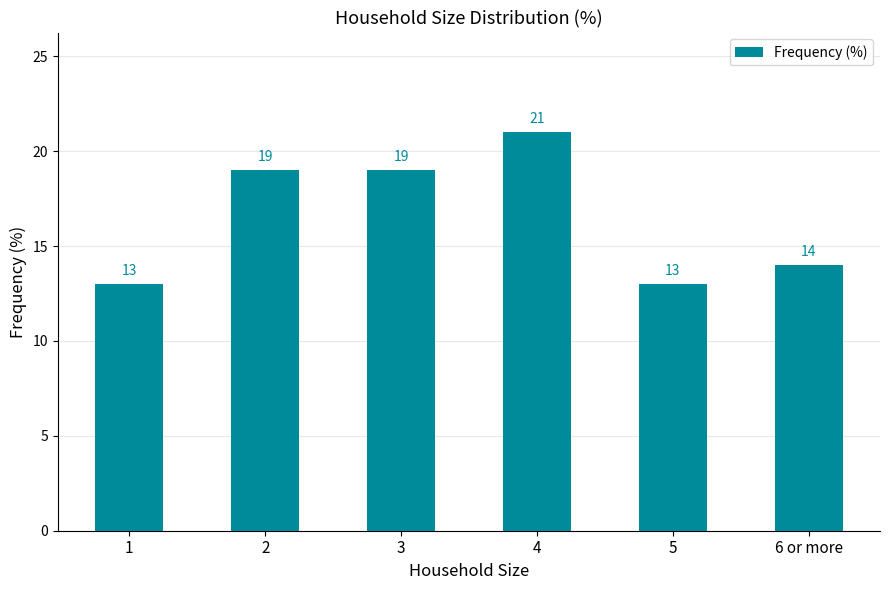

What is the difference between the second highest and minimum values?

6